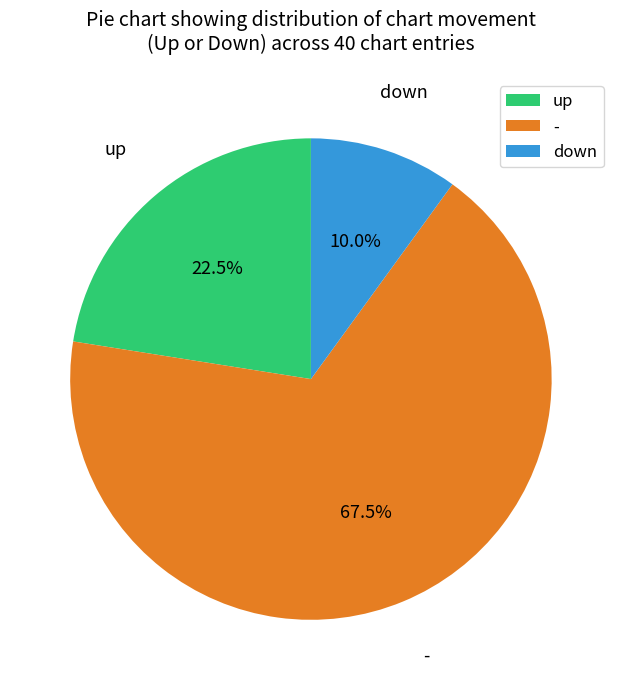

Is it true that down is 52% of the pie?

False